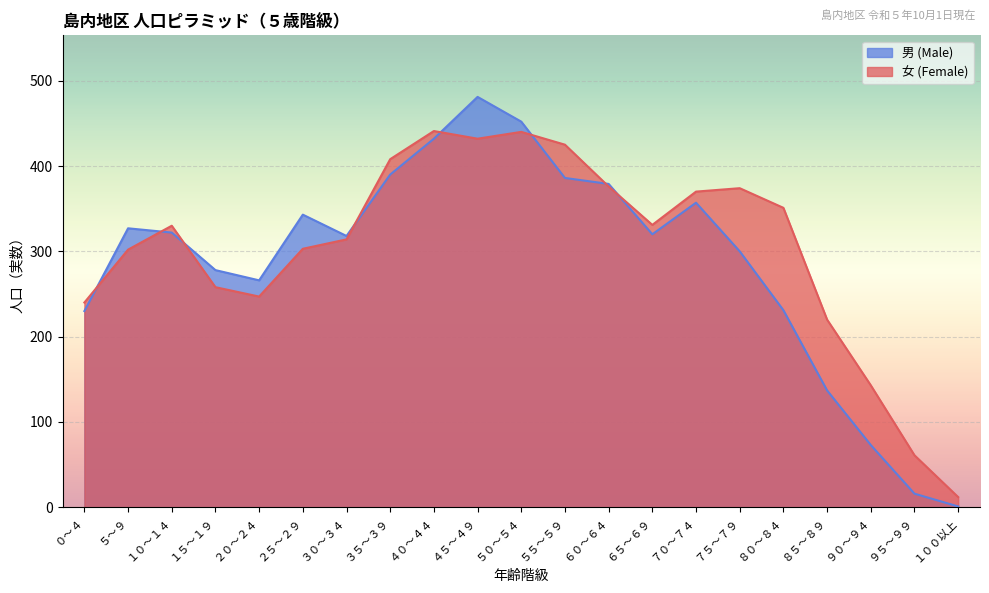

Which series has the widest spread of values?

男 (Male)